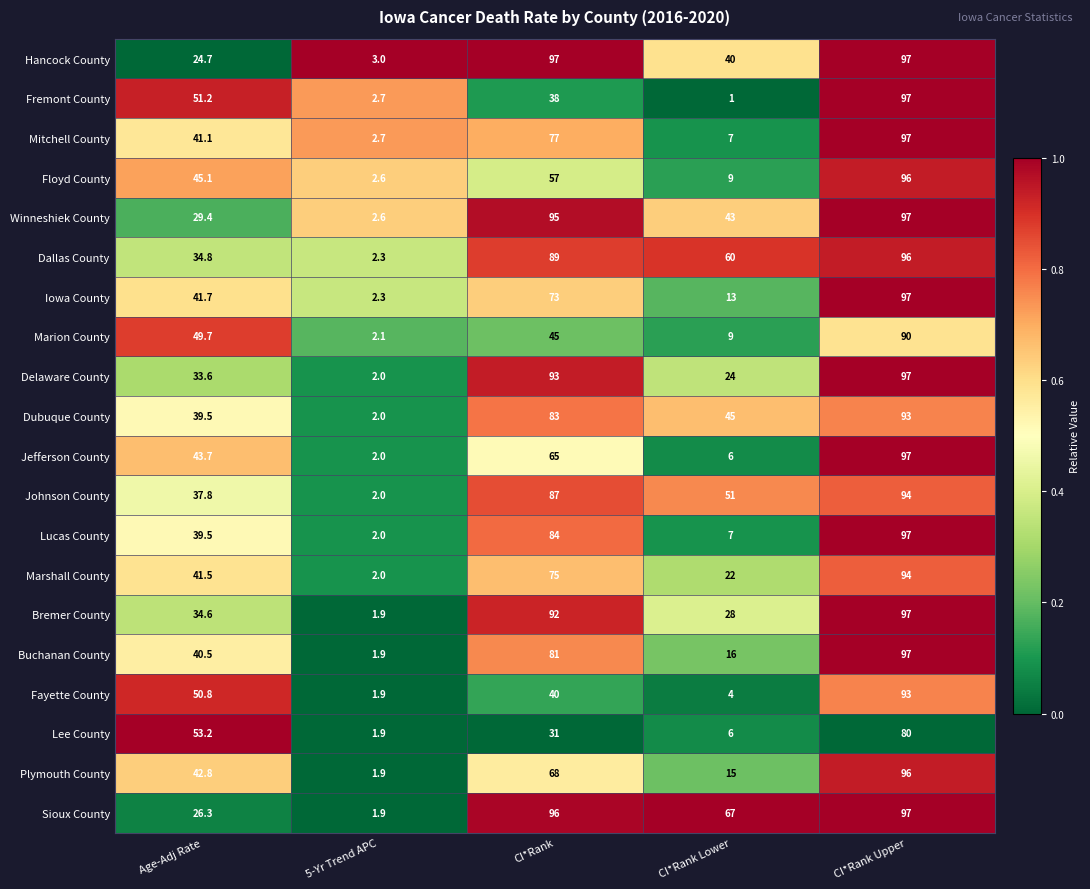

Which category has the lowest value across all series?

CI*Rank Lower